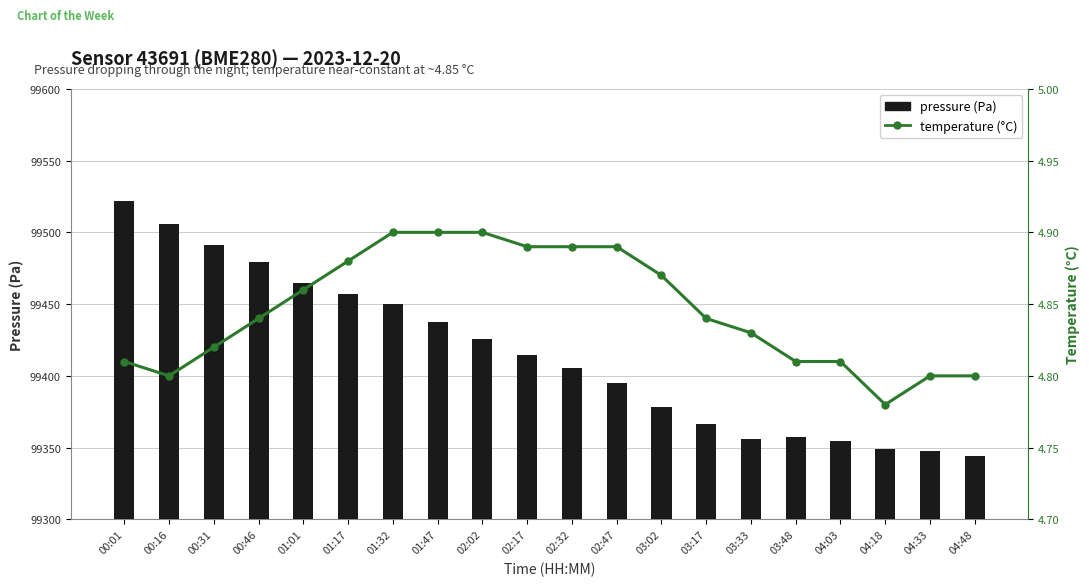

Does the chart contain any negative values?

No